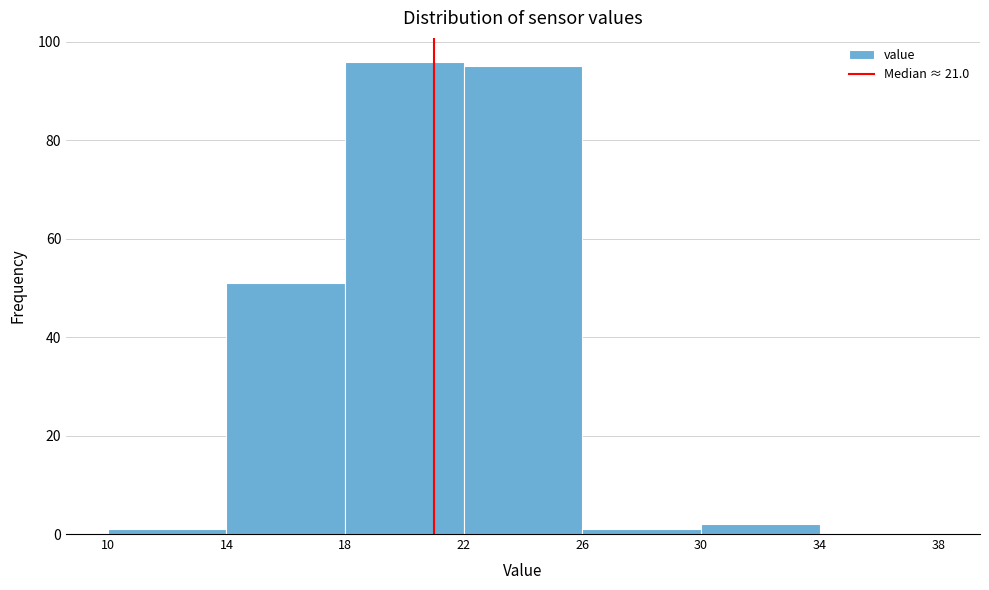

Reading left to right, list every bar in this chart as the range it spans on the x-axis followed by its height. The values are not printed on the chart, so give them approximately, as read against the axis.

10 to 14: under 2
14 to 18: 52
18 to 22: 96
22 to 26: 96
26 to 30: under 2
30 to 34: 2
34 to 38: 0